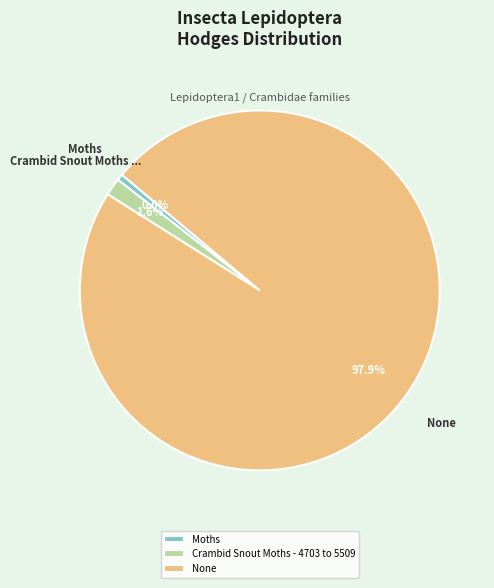

What is the ratio of the value at Crambid Snout Moths - 4703 to 5509 to the value at Moths?

2.8